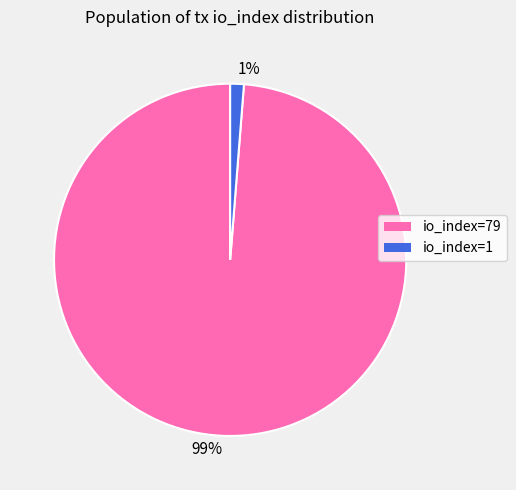

The io_index=1 slice represents 11% of the pie. True or false?

False